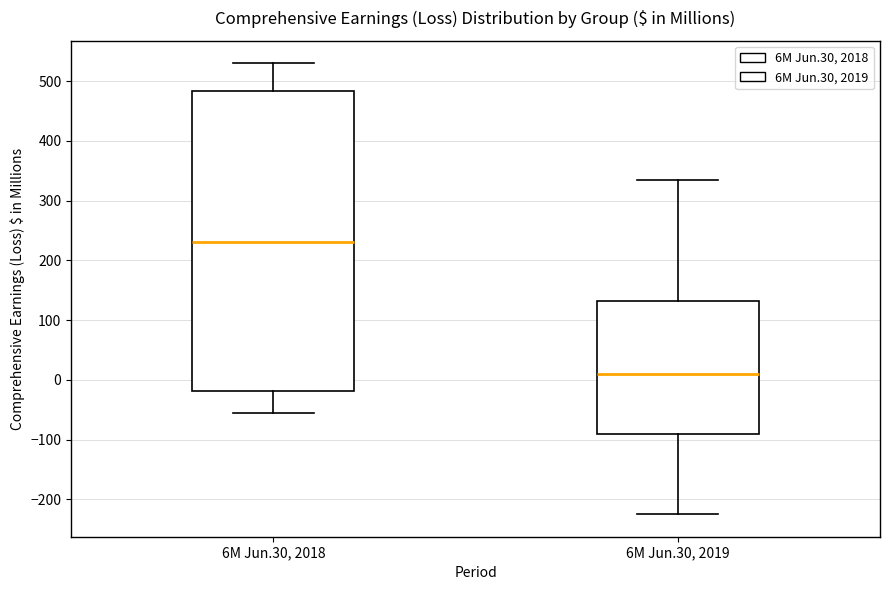

Which box is the tallest, from its lower edge to its upper edge?

6M Jun.30, 2018